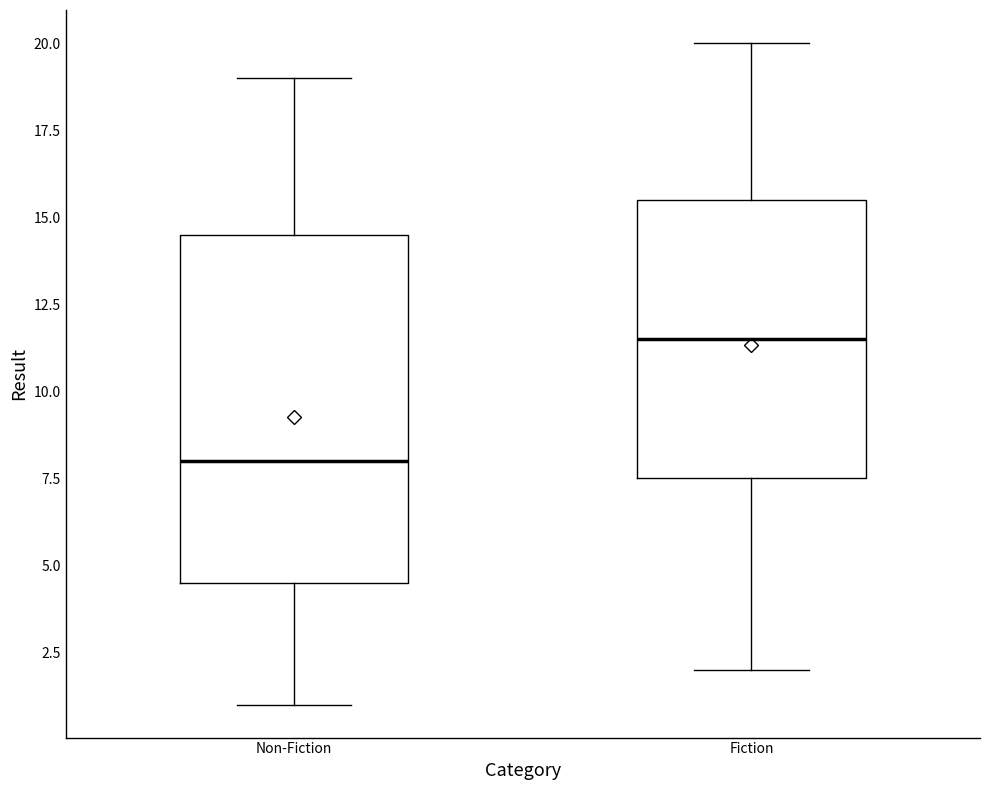

Where is the upper edge of the box for Non-Fiction on the y-axis? The values are not printed on the chart, so give them approximately, as read against the axis.

14.5